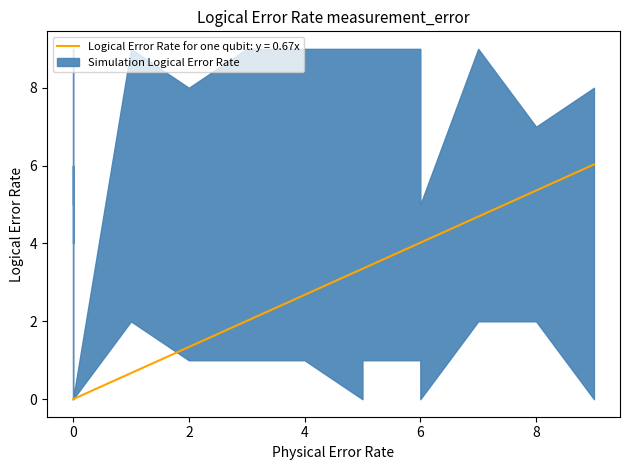

How many categories are shown in the chart?

19